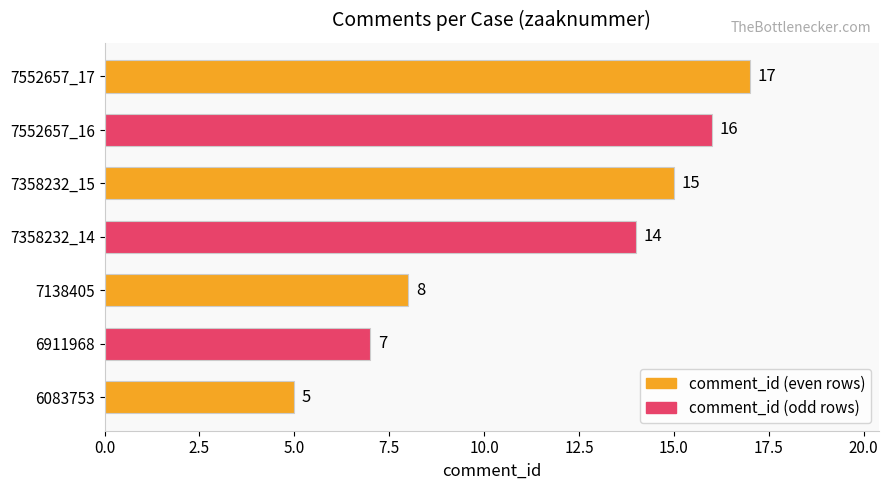

Which label corresponds to the largest value in the chart?

7552657_17